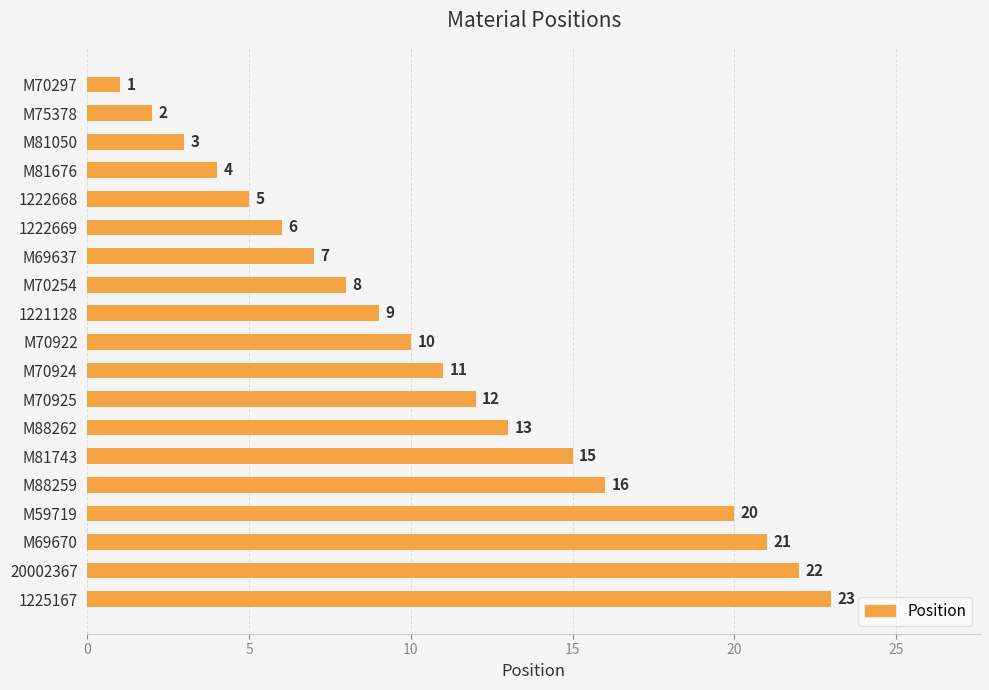

The chart shows a value of 3 at M81050. True or false?

True